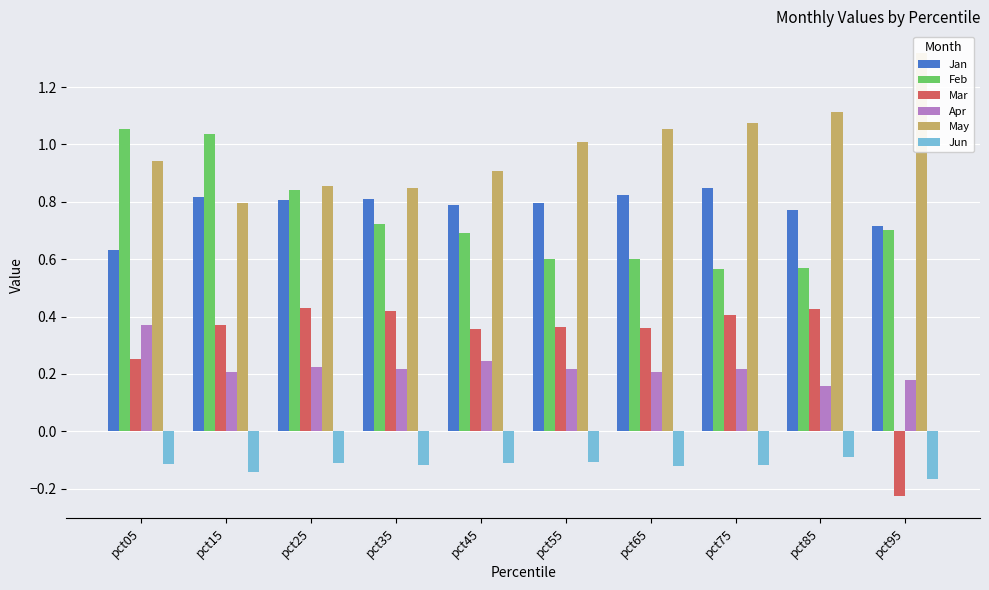

List the labels in order of Jan value, smallest first.

pct05, pct95, pct85, pct45, pct55, pct25, pct35, pct15, pct65, pct75